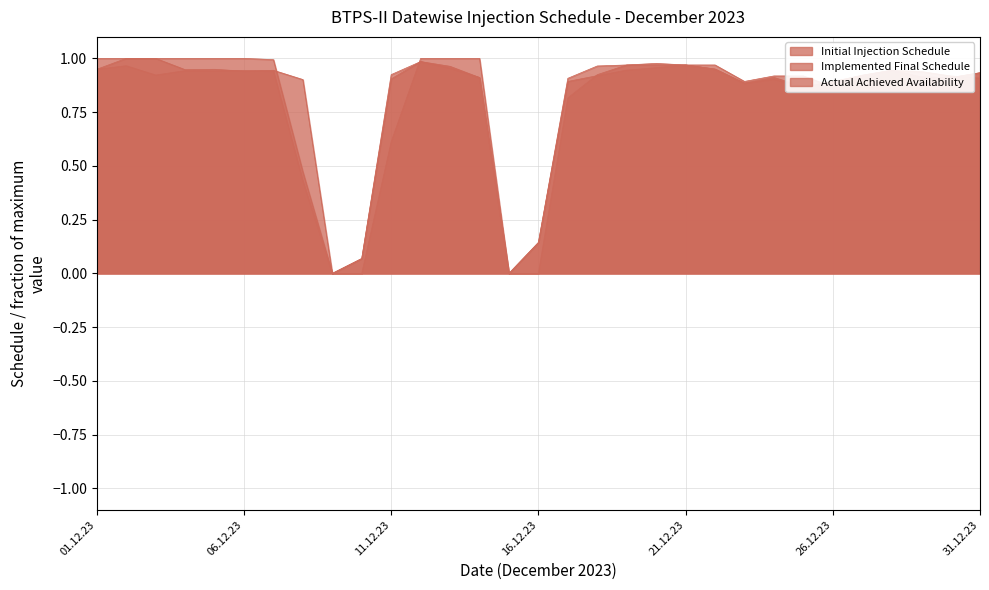

What is the sum of all Actual Achieved Availability values?

25.4